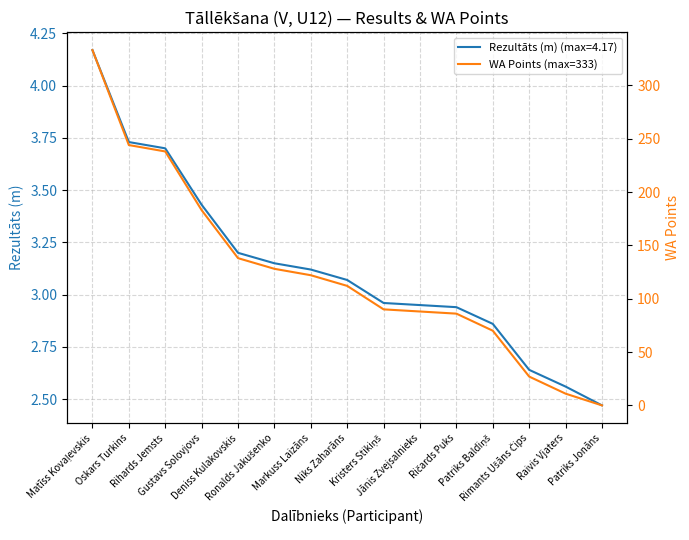

Which has a higher value, Raivis Vjaters or Kristers Stikiņš?

Kristers Stikiņš